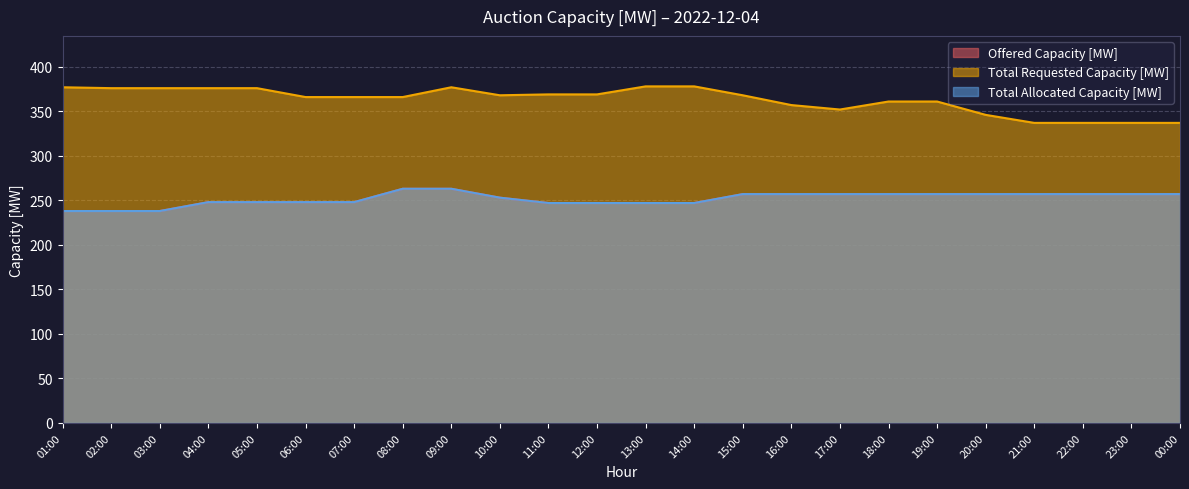

How many categories are shown in the chart?

24